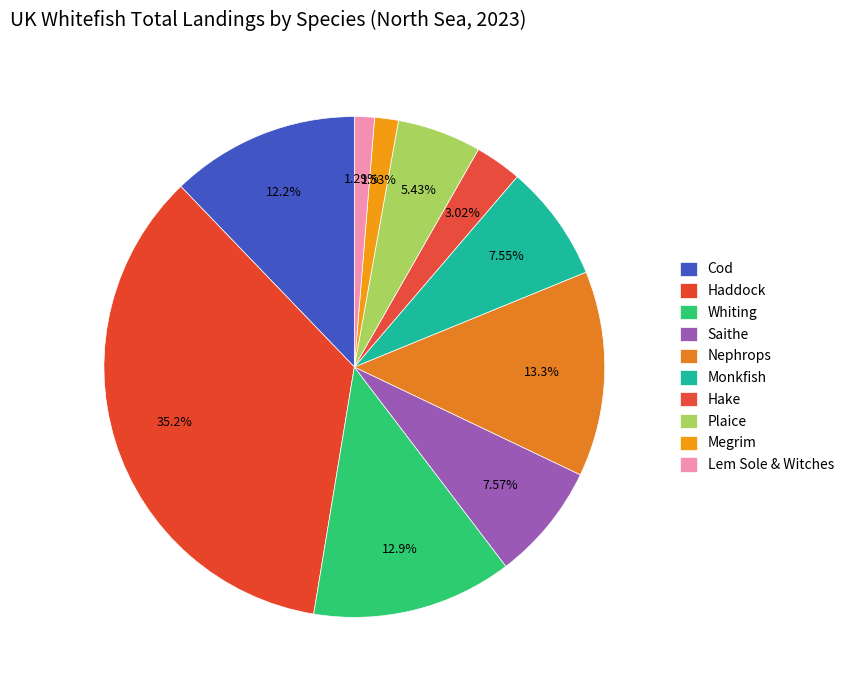

To the nearest percent, what is the difference between the Lem Sole & Witches and Cod slice percentages?

11%